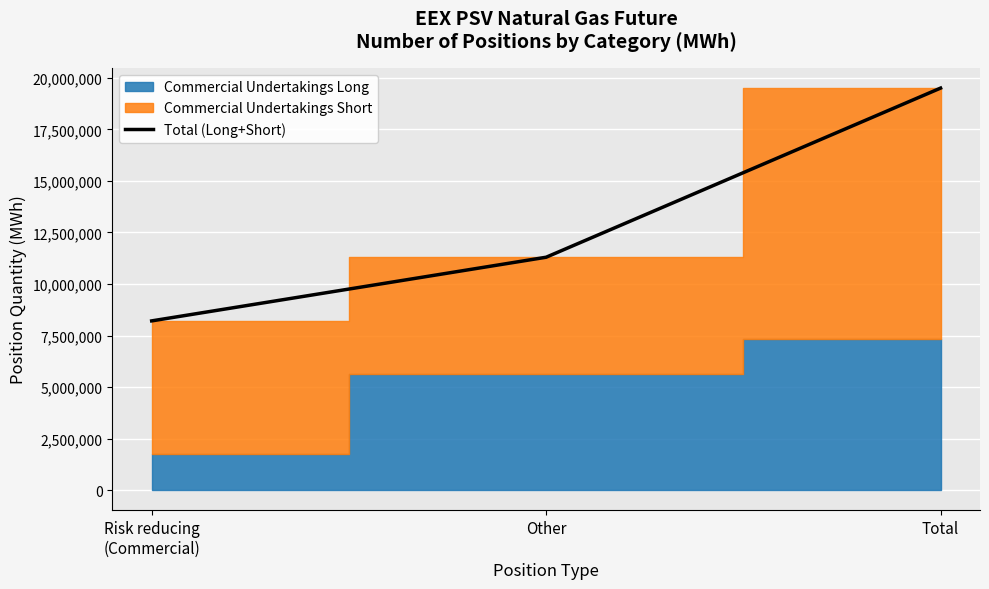

List the labels in order of value, largest first.

Total, Other, Risk reducing
(Commercial)